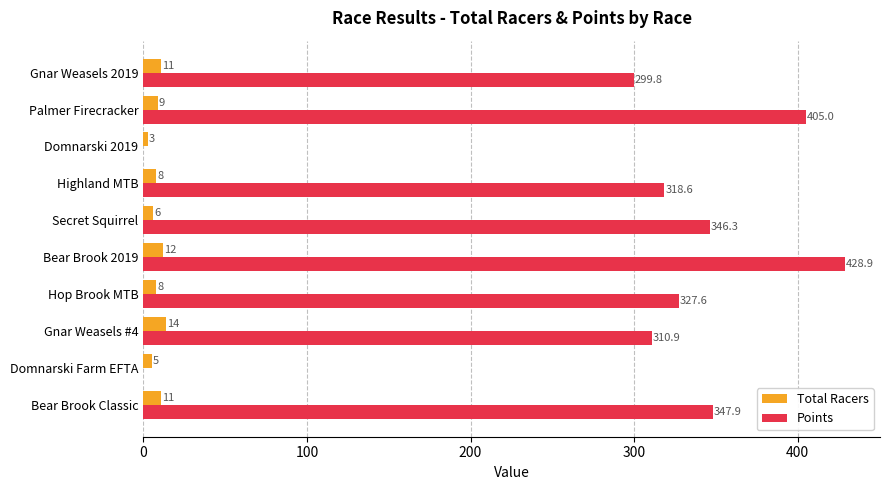

What is the maximum value shown in the chart?

428.9